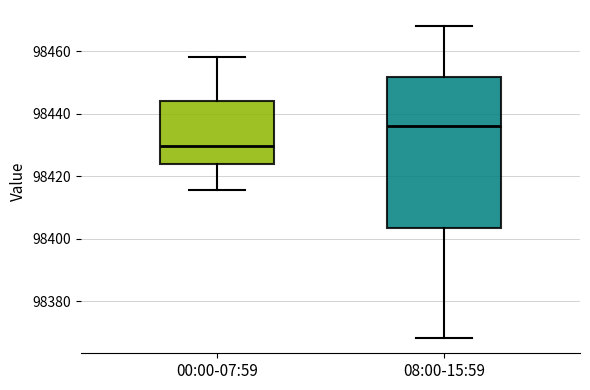

Reading left to right, read every box against the y-axis: the position of its median line, the range the box covers, and the ends of its whiskers. The values are not printed on the chart, so give them approximately, as read against the axis.

00:00-07:59: median 98430, box 98424 to 98444, whiskers 98416 to 98458
08:00-15:59: median 98436, box 98404 to 98452, whiskers 98368 to 98468